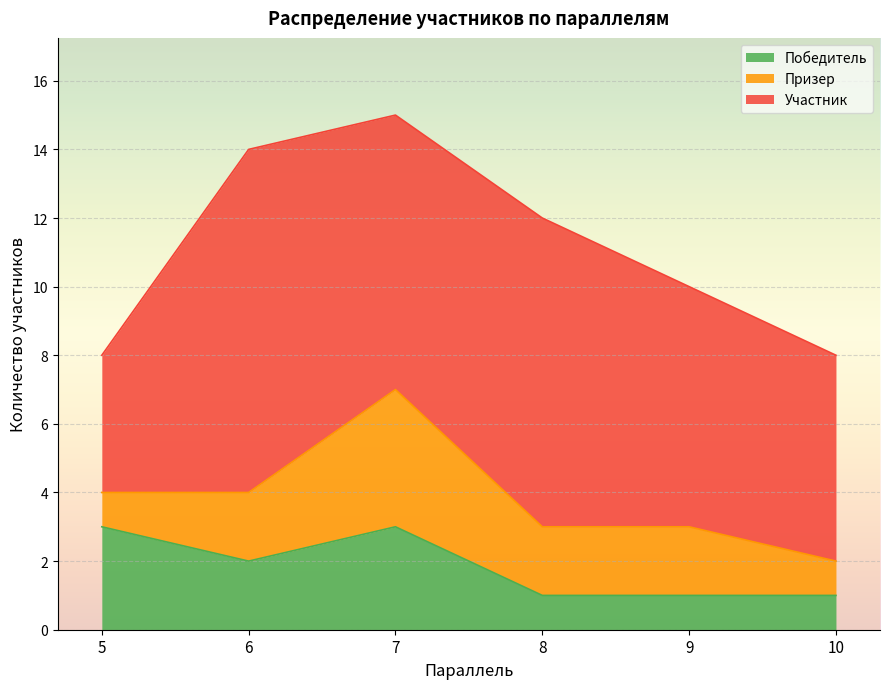

Count the number of data series in this chart.

3